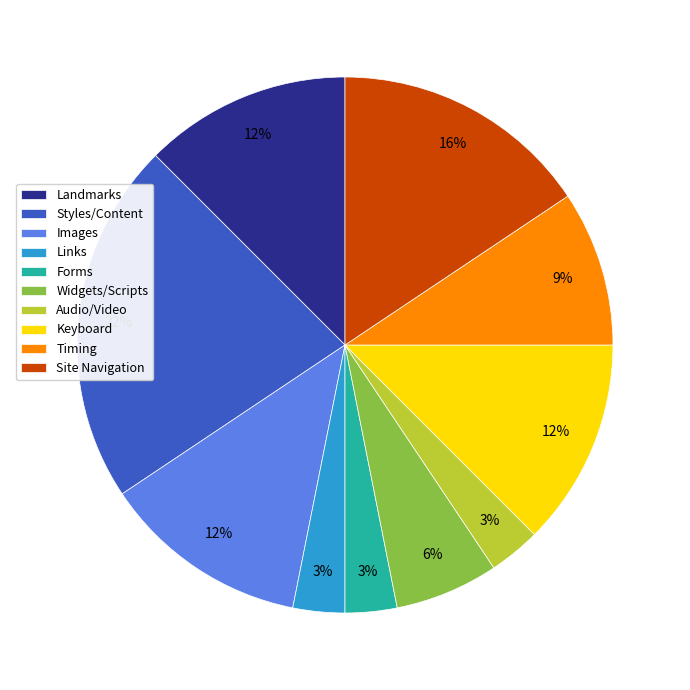

To the nearest percent, what portion does Forms represent?

3%